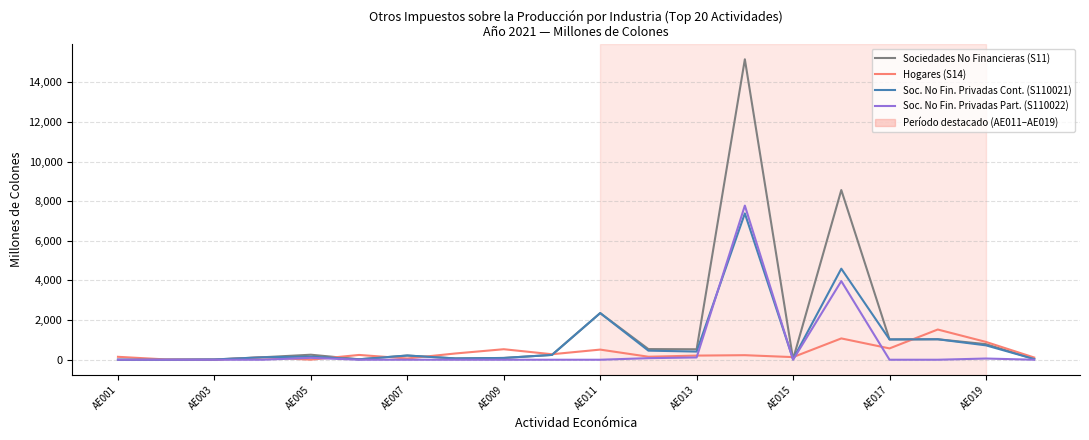

Rank the series by their average value, from lowest to highest.

Hogares (S14), Soc. No Fin. Privadas Part. (S110022), Soc. No Fin. Privadas Cont. (S110021), Sociedades No Financieras (S11)